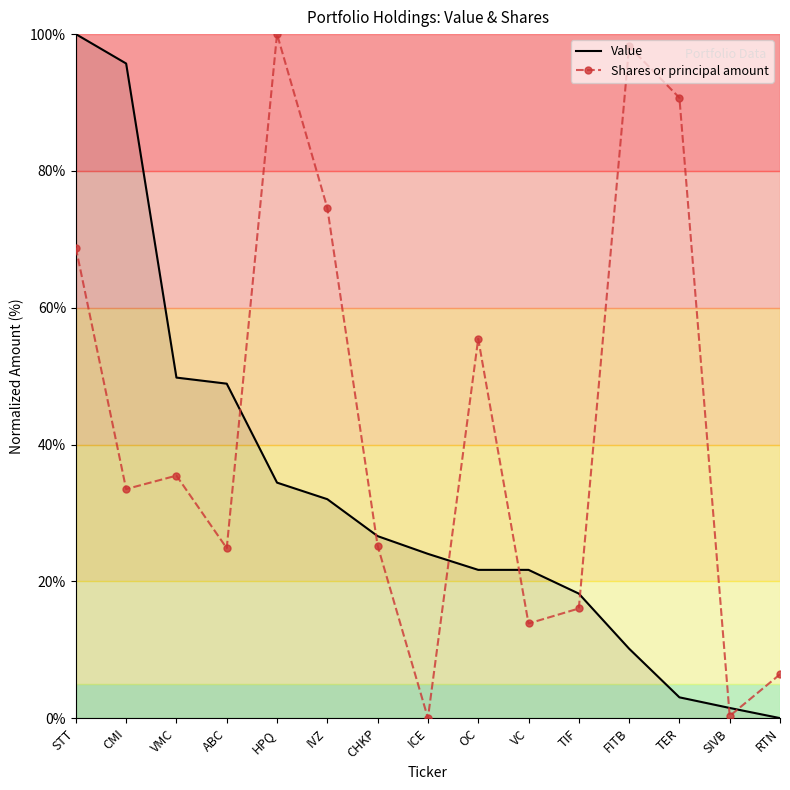

Rank the series at ICE from highest to lowest value.

Value, Shares or principal amount